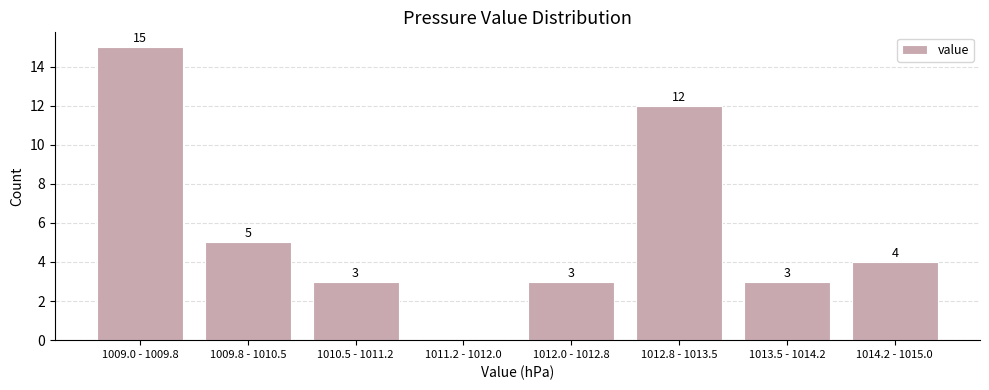

Reading left to right, what are all the values shown in this chart?

1009.0 - 1009.8=15	1009.8 - 1010.5=5	1010.5 - 1011.2=3	1011.2 - 1012.0=0	1012.0 - 1012.8=3	1012.8 - 1013.5=12	1013.5 - 1014.2=3	1014.2 - 1015.0=4